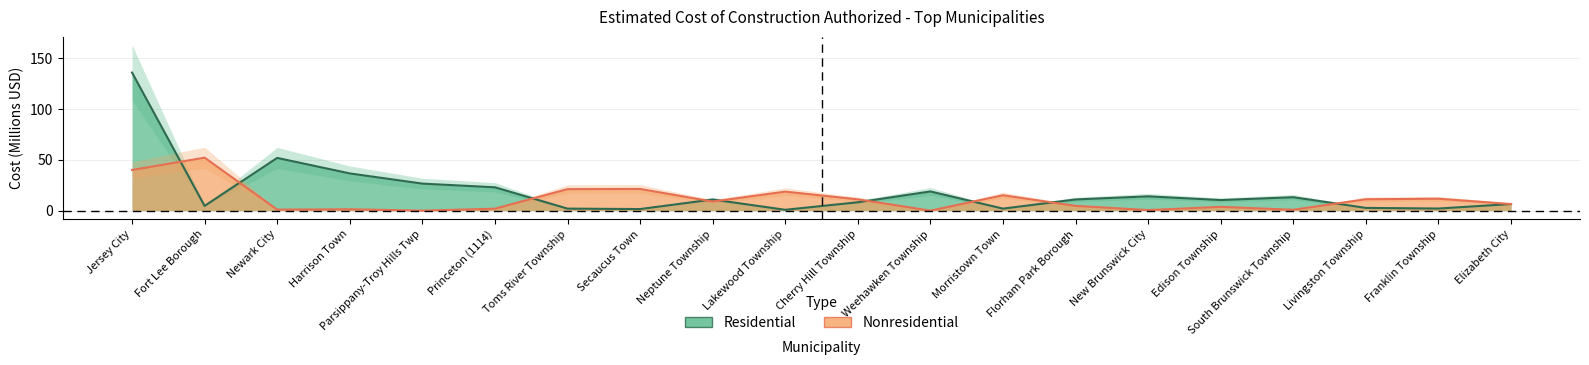

At which category is the sum across all series the highest?

Jersey City